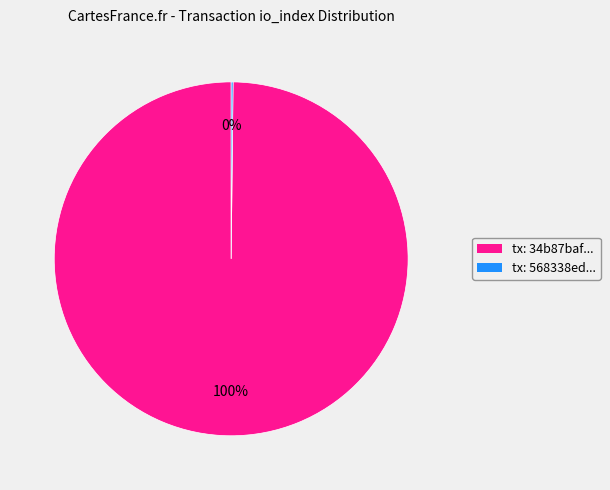

Is there any slice that represents more than half of the pie?

Yes